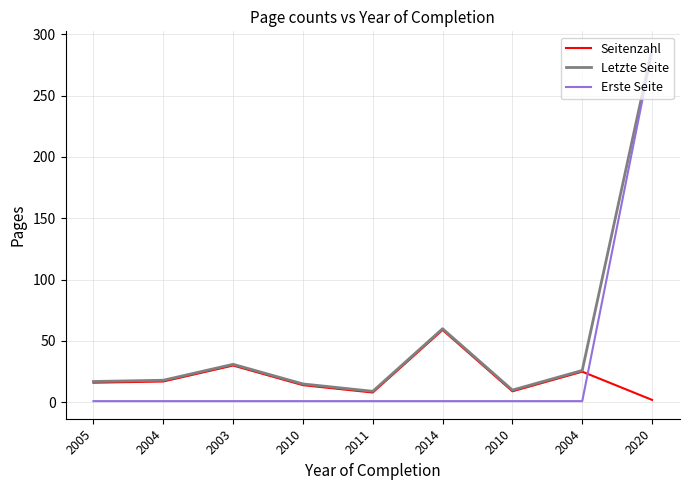

List the series in order of their peak value, lowest first.

Seitenzahl, Erste Seite, Letzte Seite